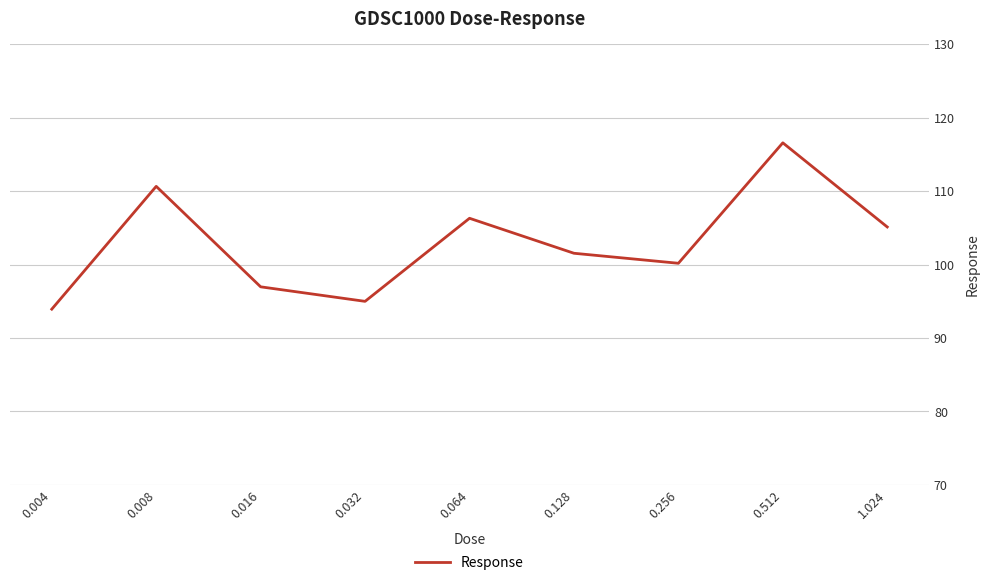

Is it true that the value at 0.256 is 161.4?

False